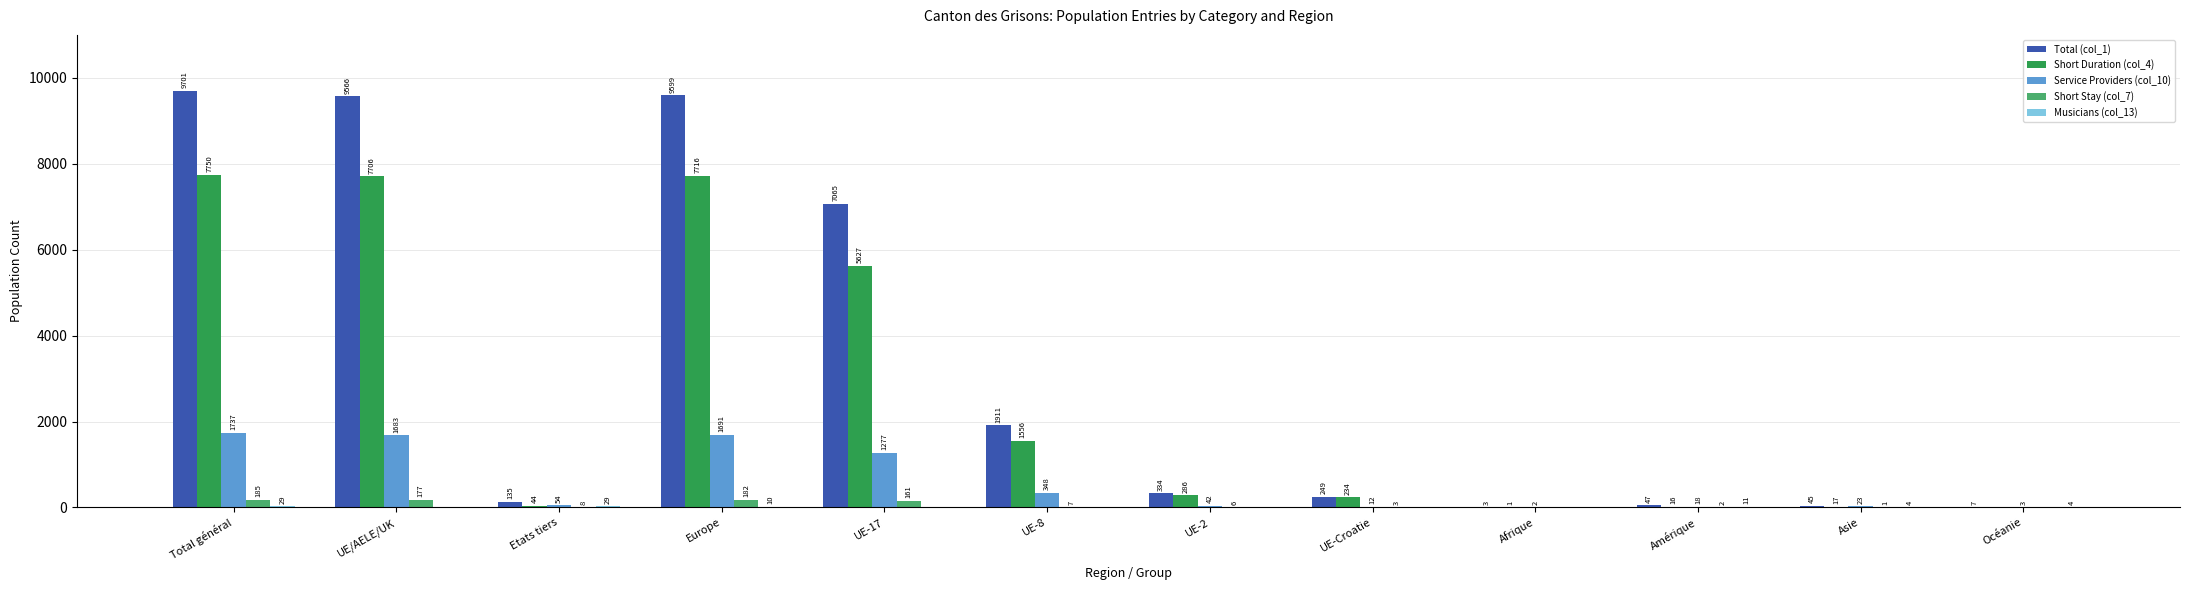

What is the approximate value of Short Duration (col_4) at UE/AELE/UK?

7706